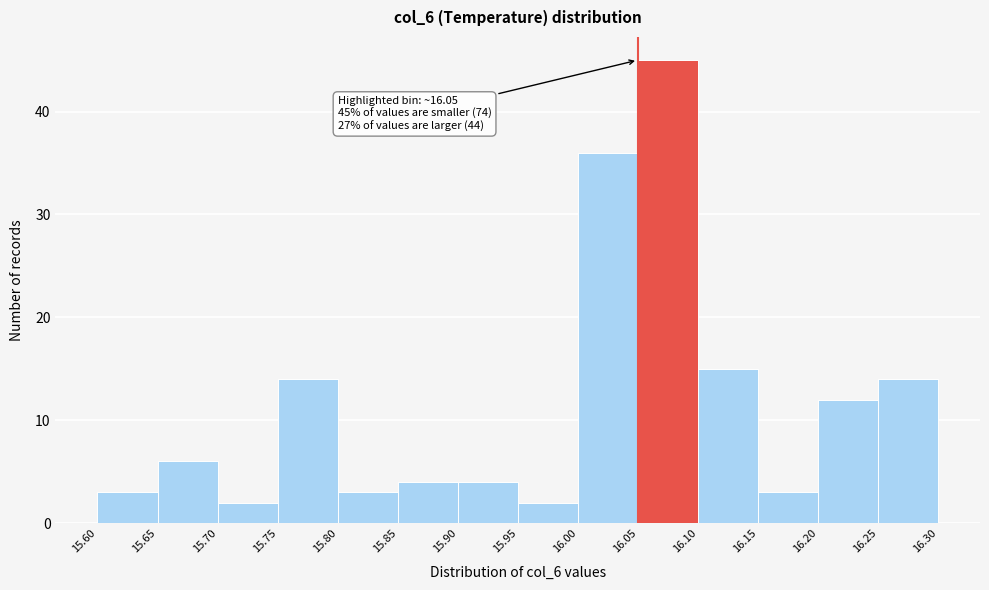

Which range on the x-axis has the tallest bar?

16.05 to 16.10